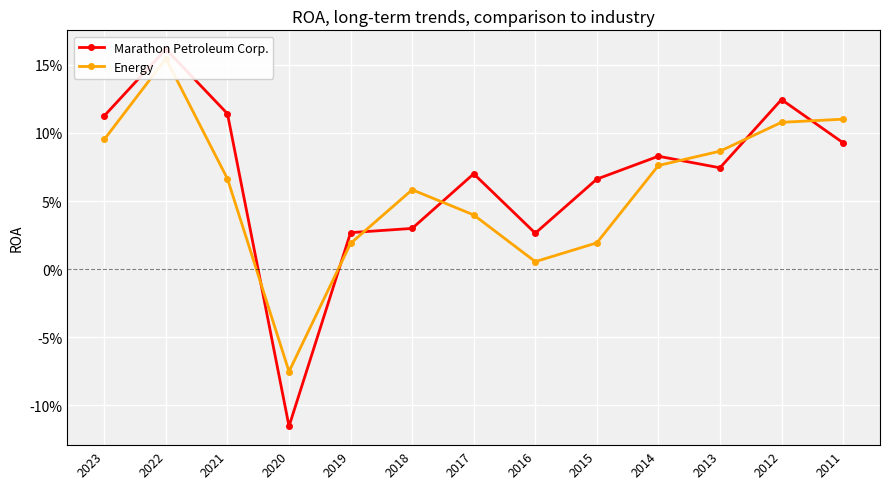

Does the chart display data point markers on the line(s)?

Yes